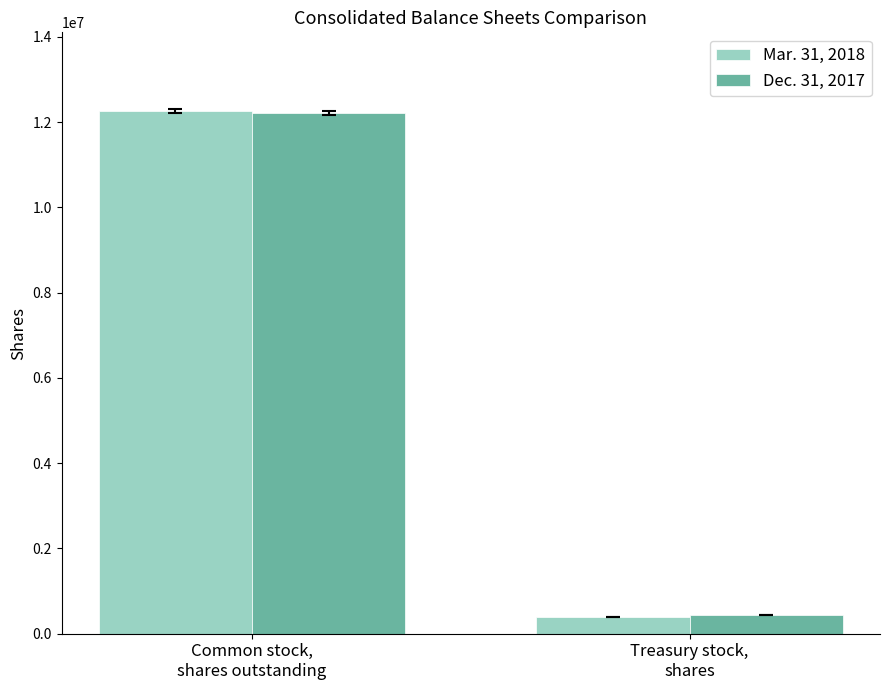

True or false: Mar. 31, 2018 has a value of 12264284 at Common stock,
shares outstanding.

True